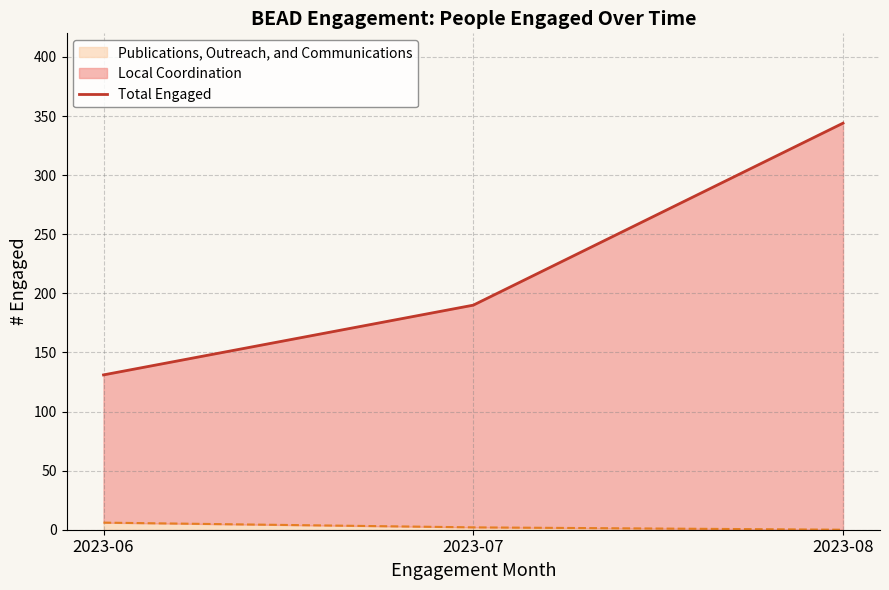

Reading left to right, extract all data points from this chart.

2023-06=131	2023-07=190	2023-08=344